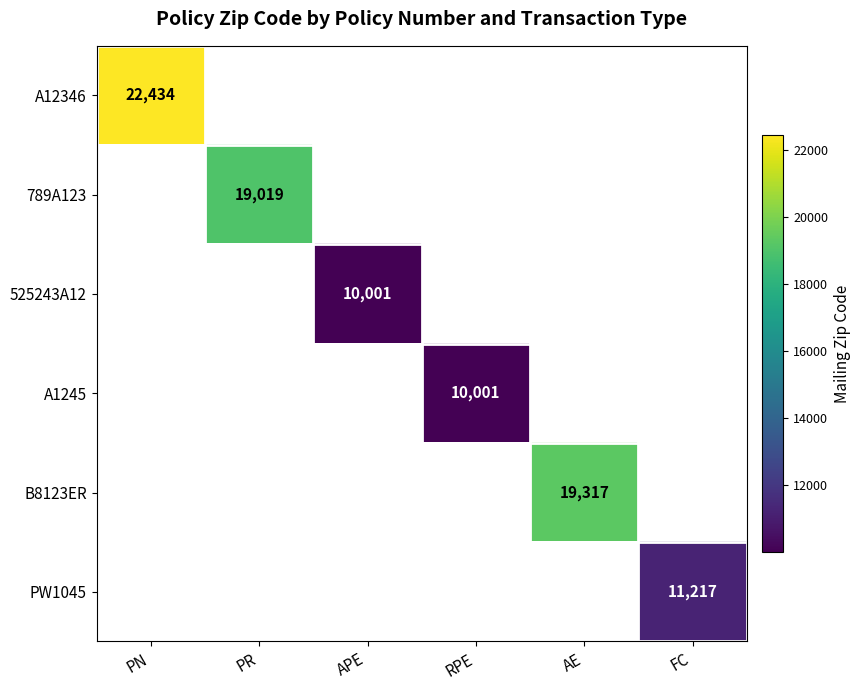

True or false: B8123ER has a value of 13108 at AE.

False